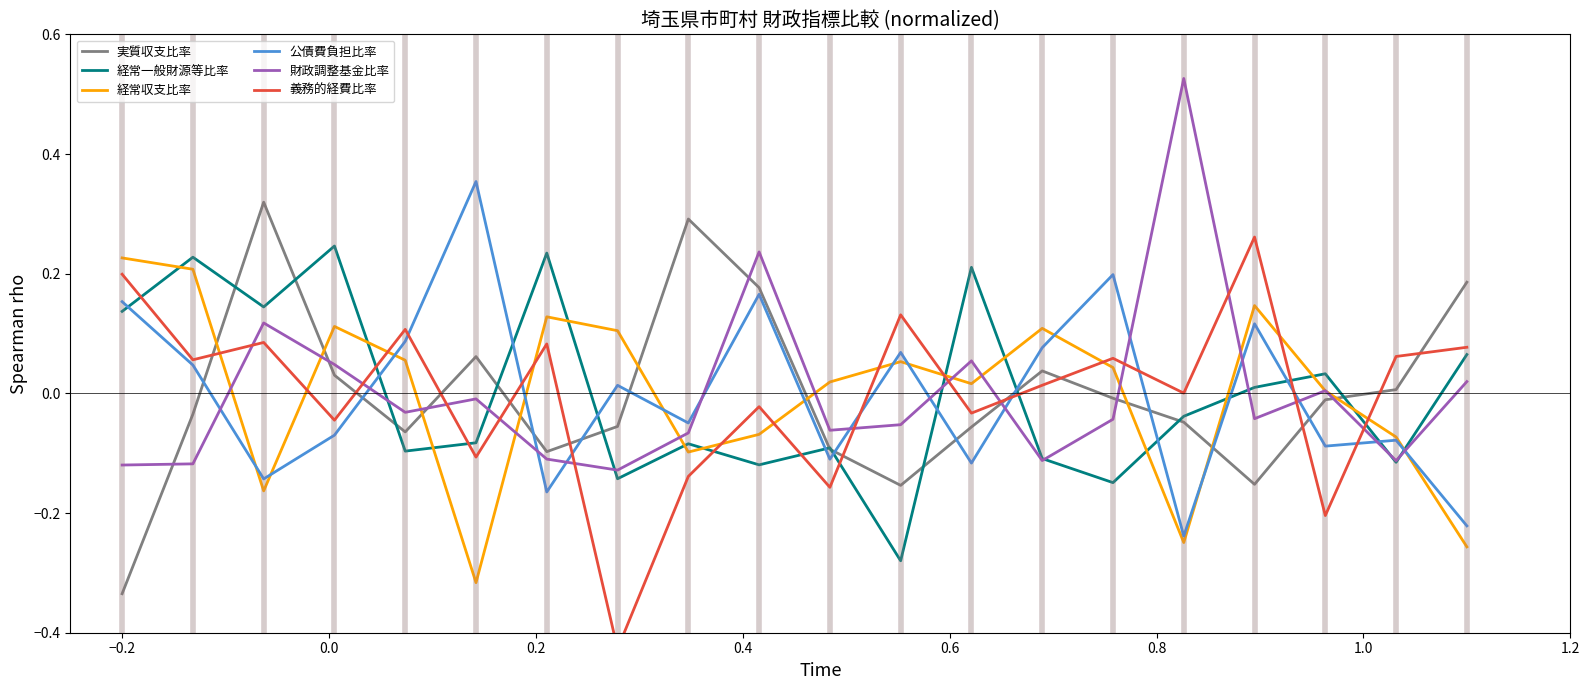

Which series has the widest spread of values?

義務的経費比率